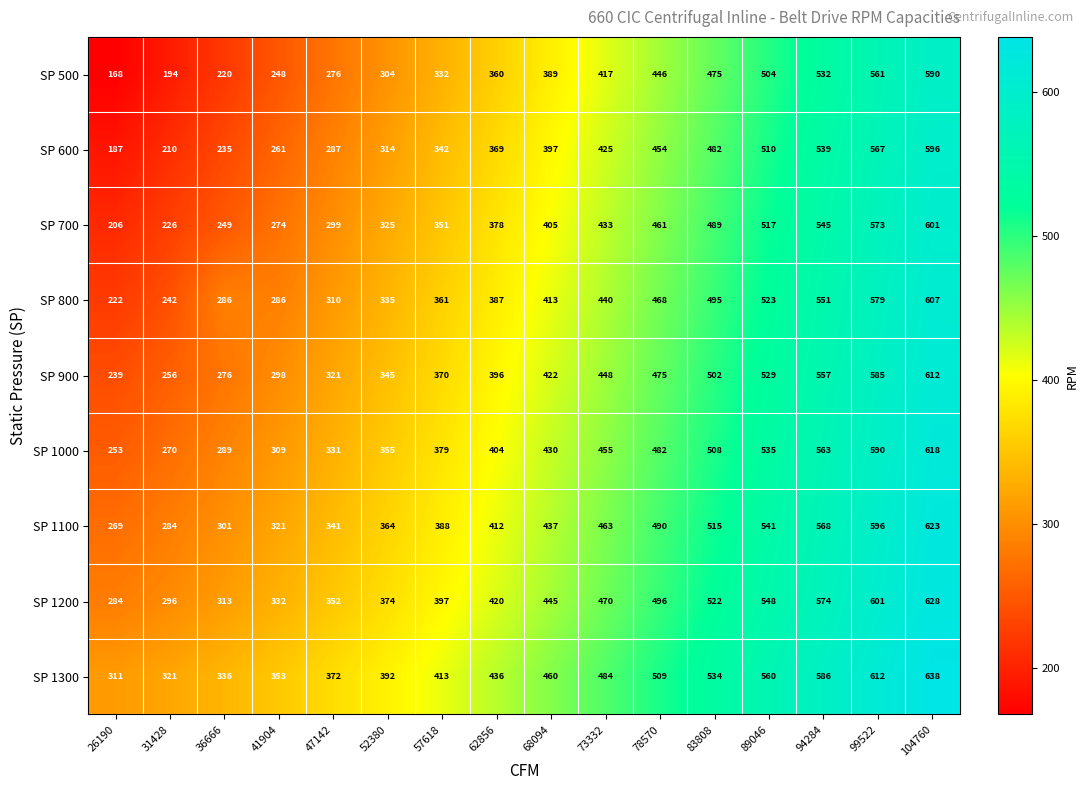

List the series in order of their peak value, lowest first.

SP 500, SP 600, SP 700, SP 800, SP 900, SP 1000, SP 1100, SP 1200, SP 1300